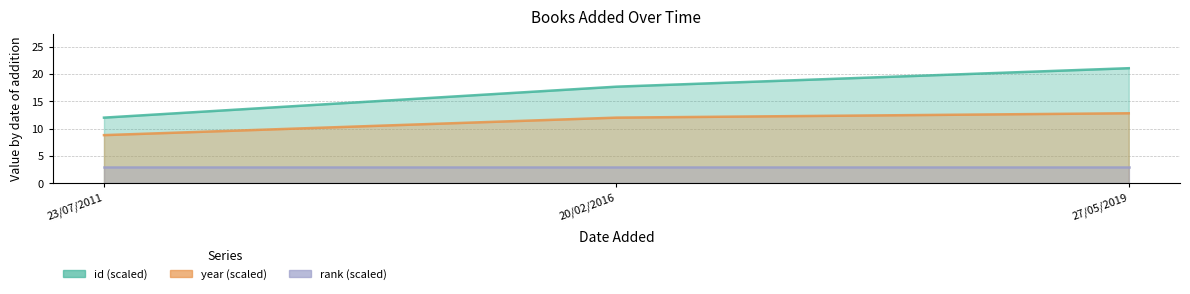

The value of year at 27/05/2019 is 12.8. True or false?

True